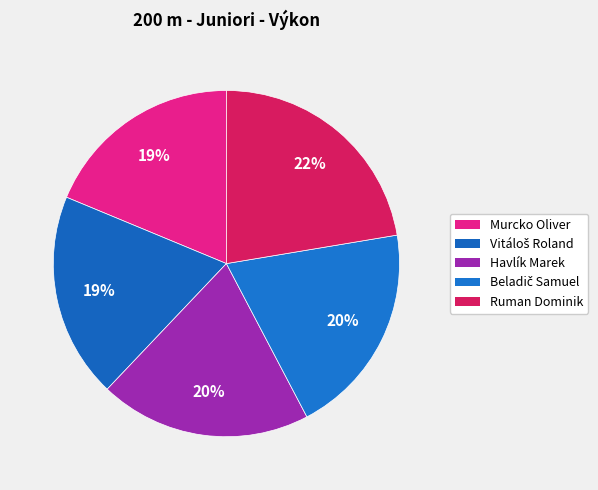

What is the ratio of the value at Ruman Dominik to the value at Murcko Oliver?

1.2